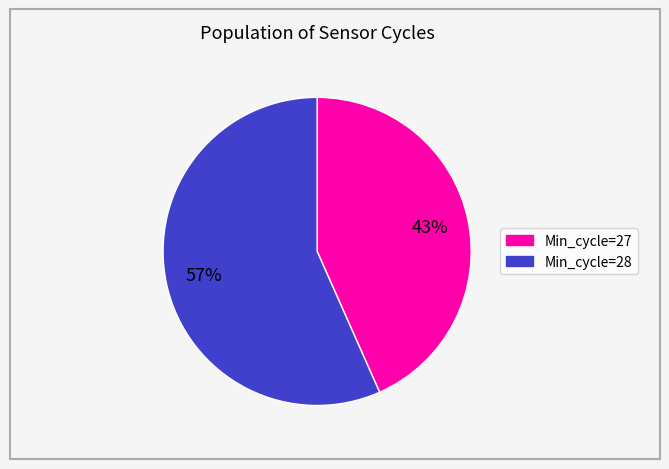

To the nearest percent, what is the average slice percentage?

50%